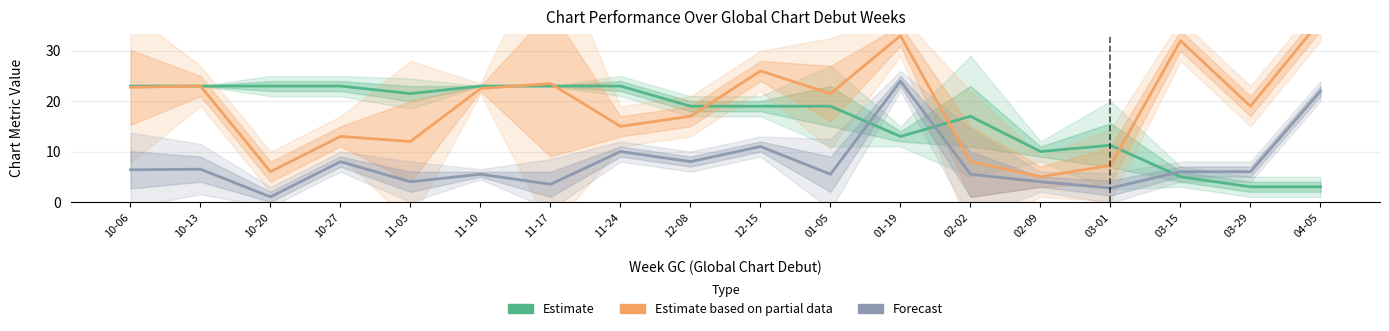

At how many categories does at least one series exceed 23?

5